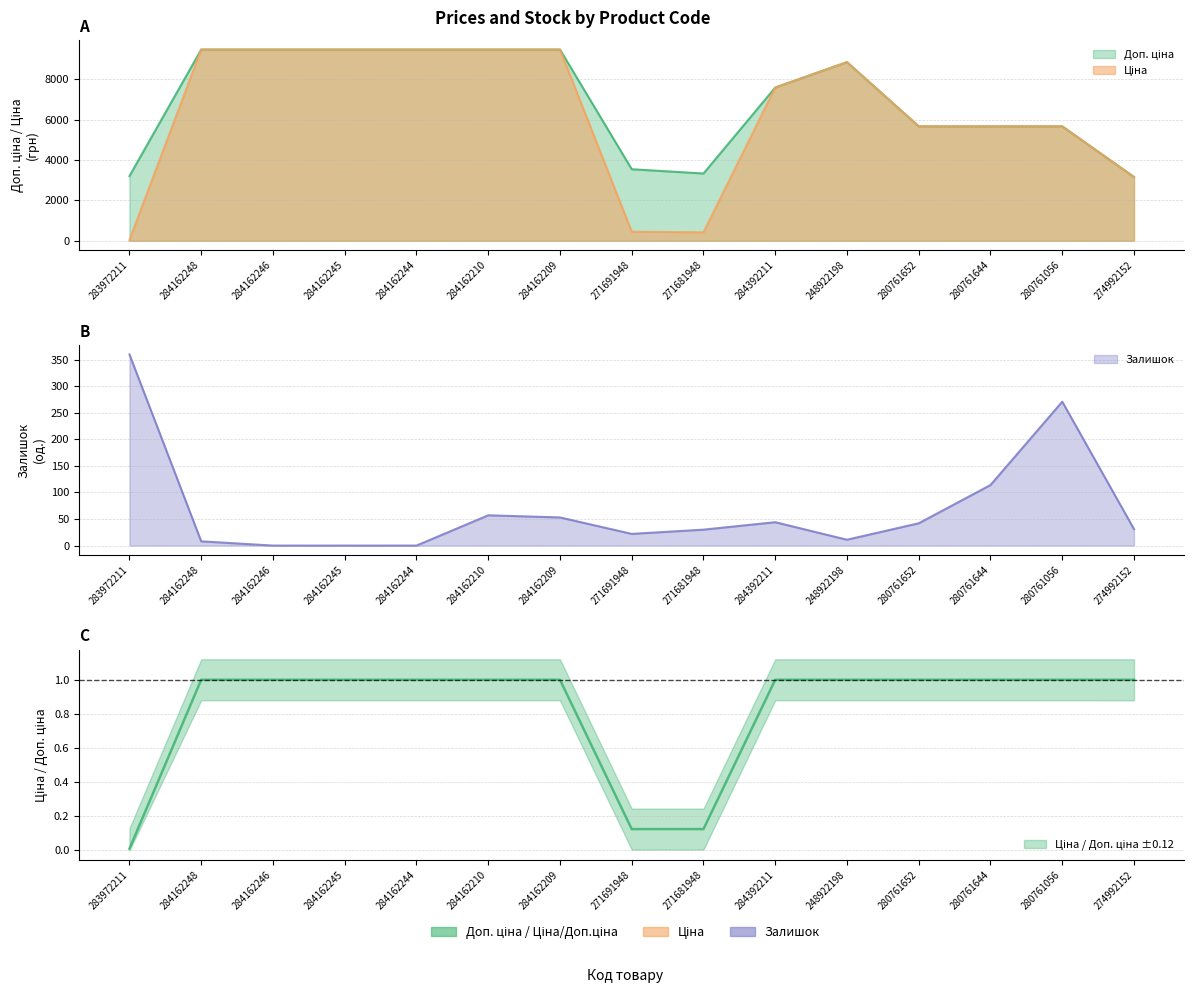

What is the average value of the Залишок series?

69.5